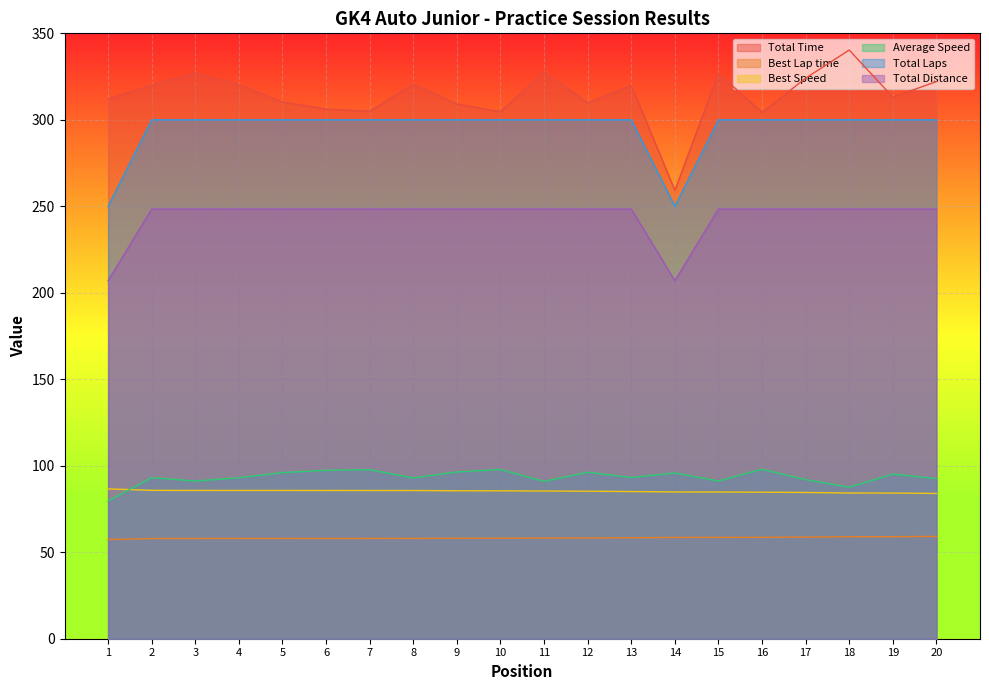

Which series changed the most between 9 and 16?

Total Time